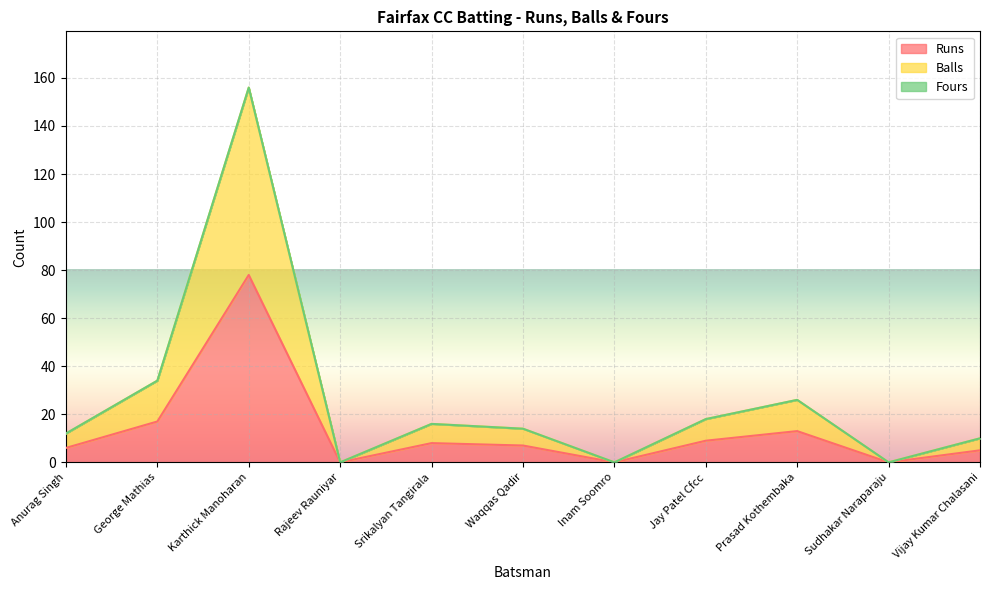

Does the chart display data point markers on the line(s)?

No